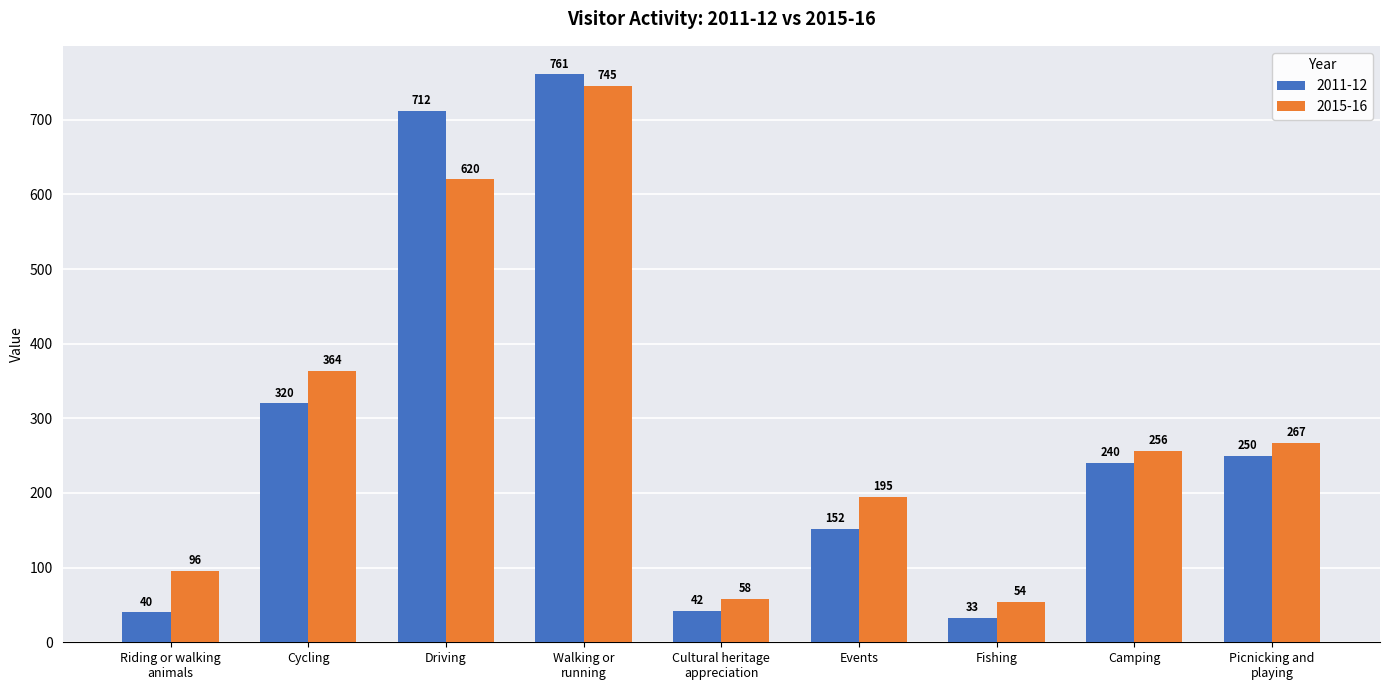

Rank the categories by 2015-16 value from highest to lowest.

Walking or
running, Driving, Cycling, Picnicking and
playing, Camping, Events, Riding or walking
animals, Cultural heritage
appreciation, Fishing